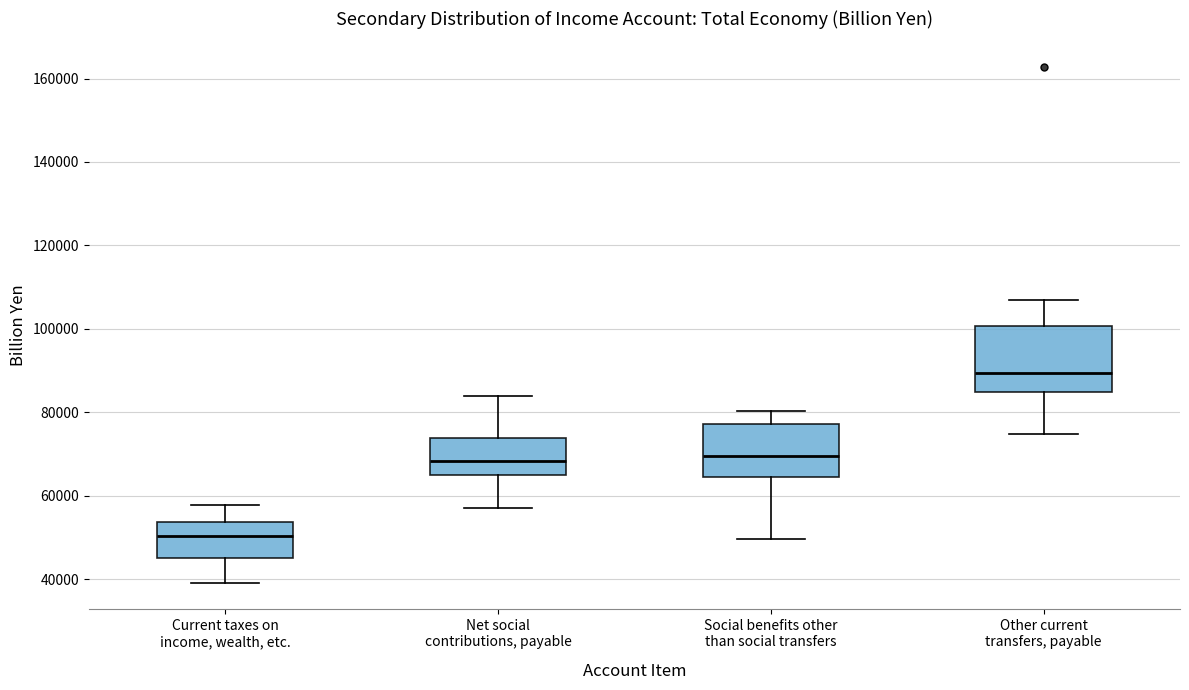

Reading left to right, read every box against the y-axis: the position of its median line, the range the box covers, and the ends of its whiskers. The values are not printed on the chart, so give them approximately, as read against the axis.

Current taxes on income, wealth, etc.: median 50000, box 46000 to 54000, whiskers 38000 to 58000
Net social contributions, payable: median 68000, box 64000 to 74000, whiskers 58000 to 84000
Social benefits other than social transfers: median 70000, box 64000 to 78000, whiskers 50000 to 80000
Other current transfers, payable: median 90000, box 84000 to 100000, whiskers 74000 to 106000